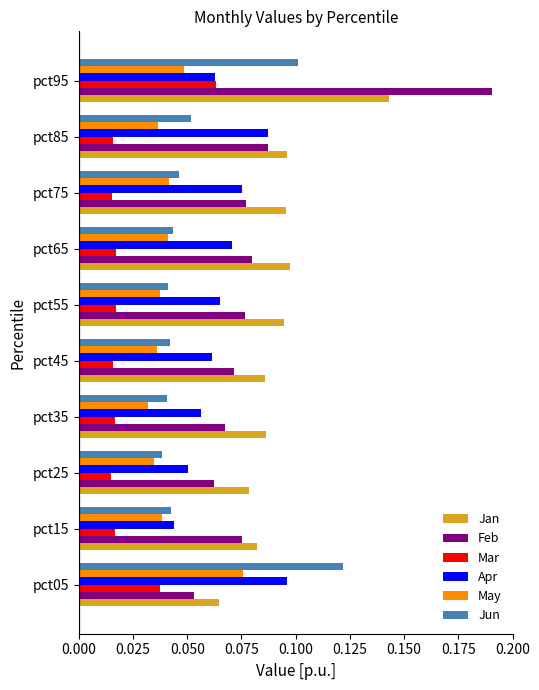

Which series has the largest range (max minus min)?

Feb